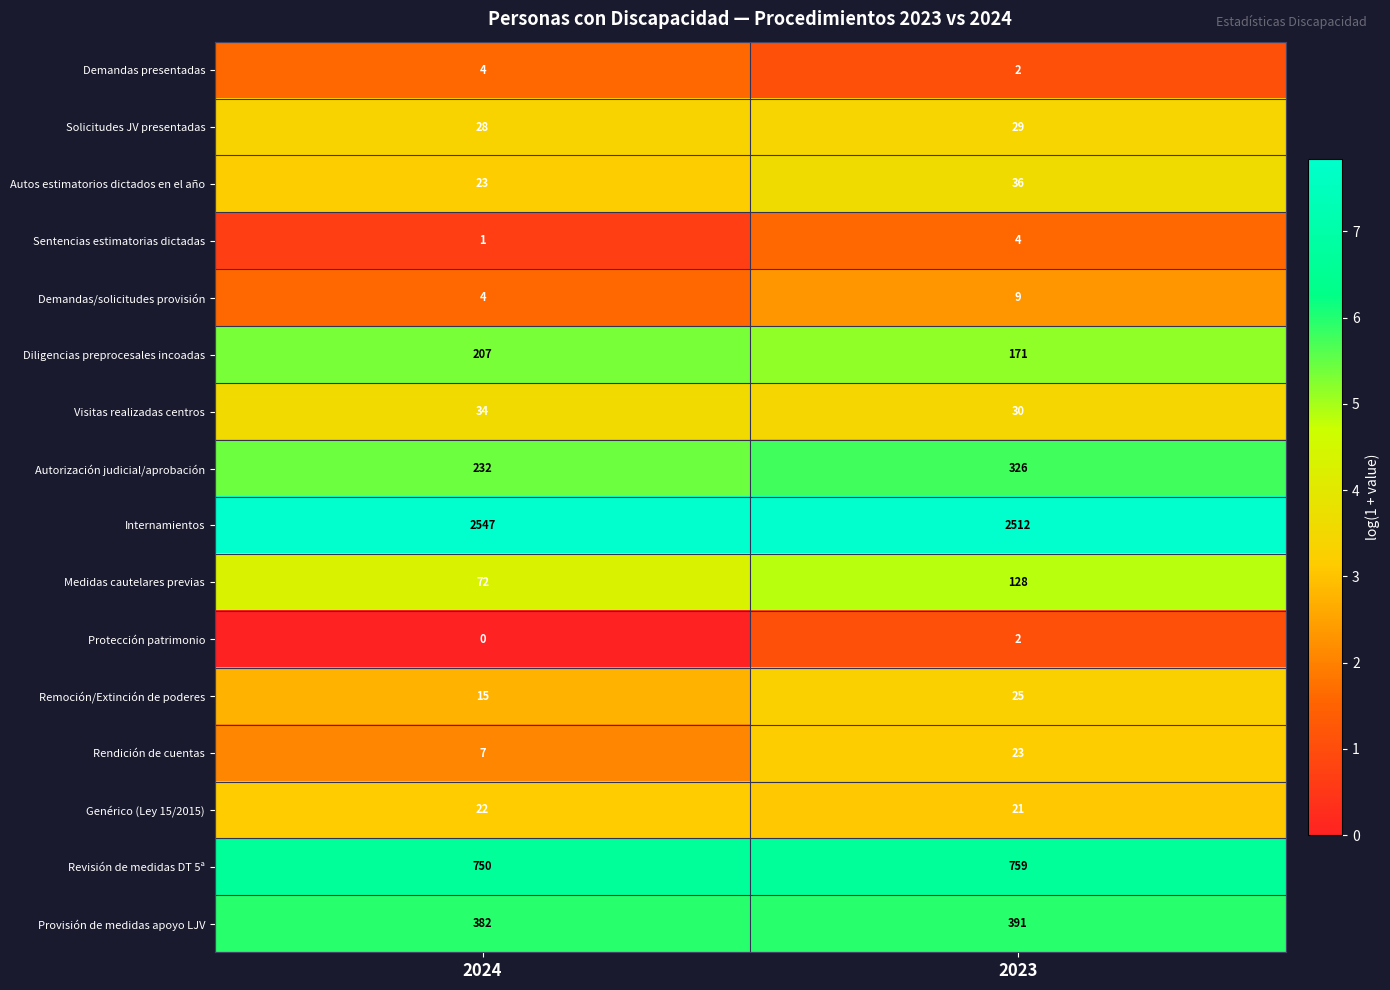

What is the spread (max minus min) of values at 2024?

2547